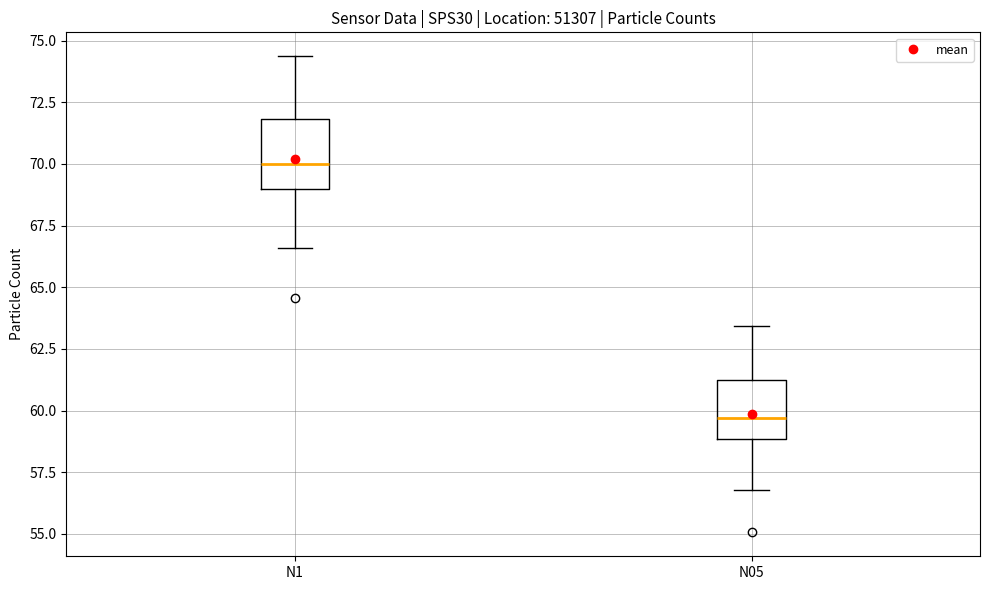

Reading left to right, transcribe this box plot: for each box, give where its median line is, the range the box spans, and where its two whiskers end, as read against the y-axis. The values are not printed on the chart, so give them approximately, as read against the axis.

N1: median 70.0, box 69.0 to 72.0, whiskers 66.5 to 74.5
N05: median 59.5, box 59.0 to 61.5, whiskers 57.0 to 63.5